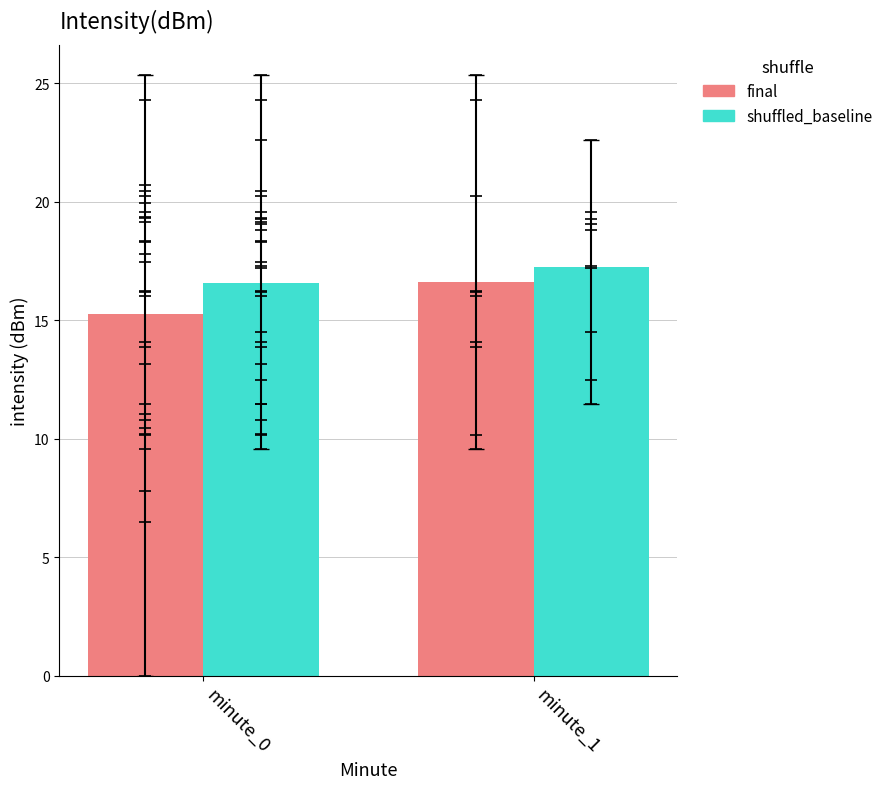

What is the difference between the maximum and minimum values in the shuffled_baseline series?

0.7